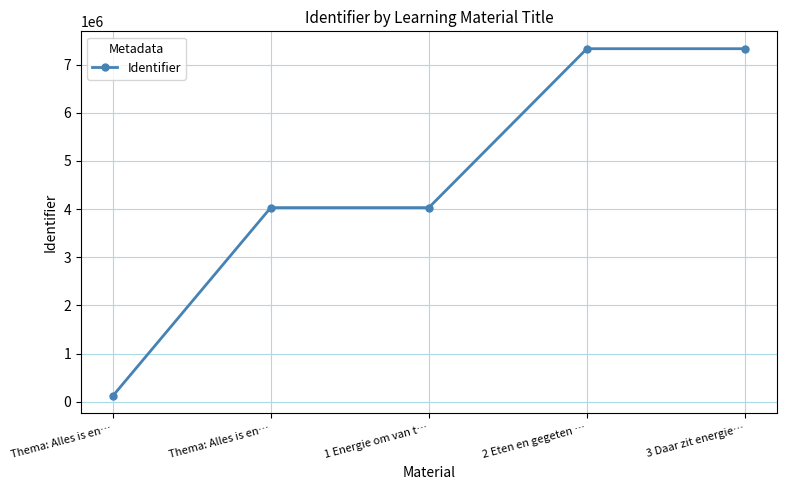

Count the number of categories in the chart.

5